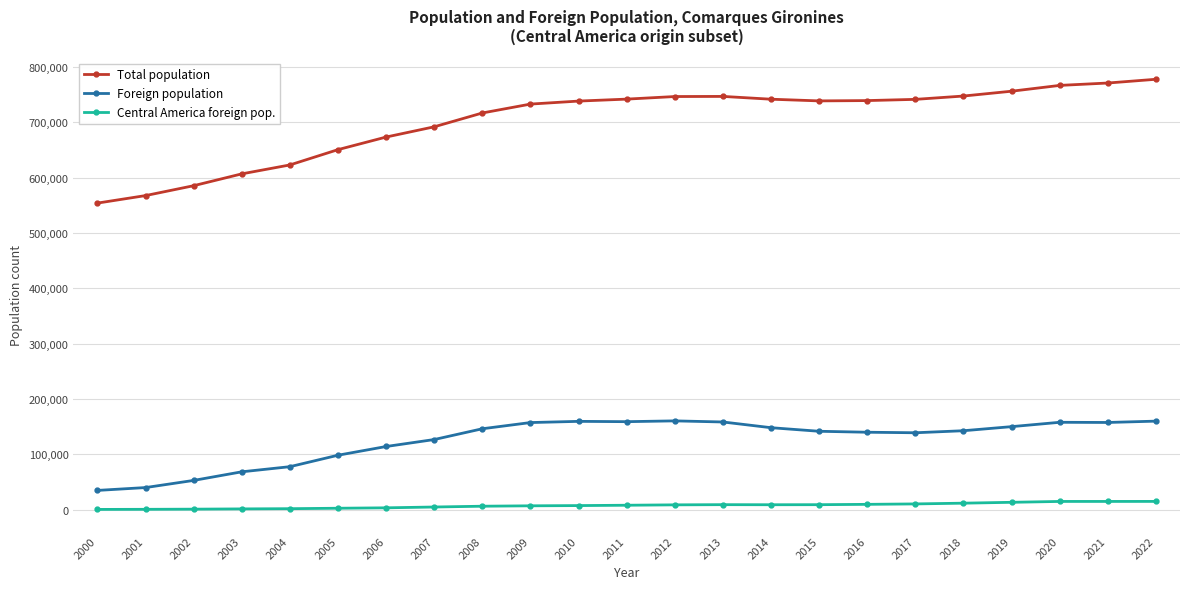

What are all the series names shown in the legend?

Total population, Foreign population, Central America foreign pop.